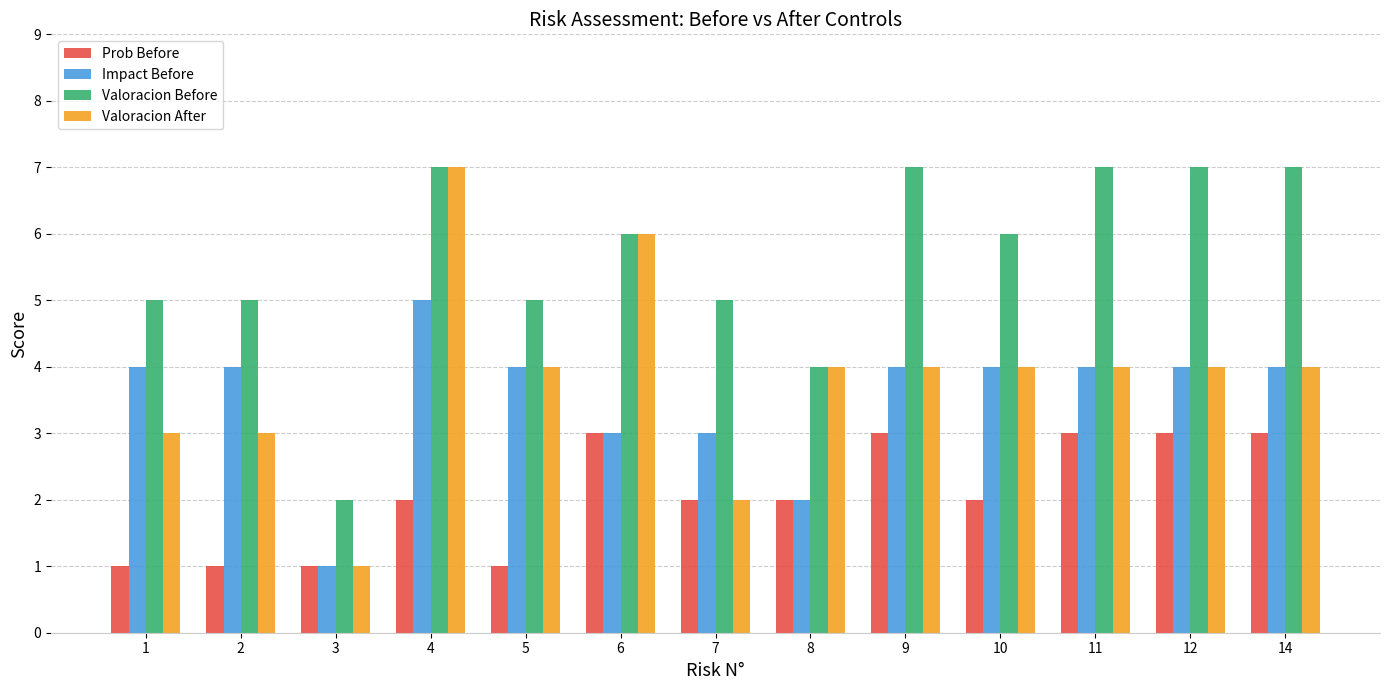

How many groups of bars are there?

13